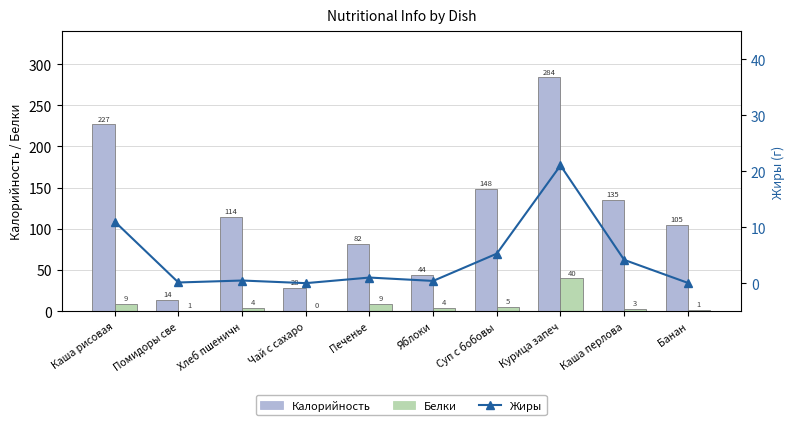

Which category has the highest value in the Калорийность series?

Курица запеч